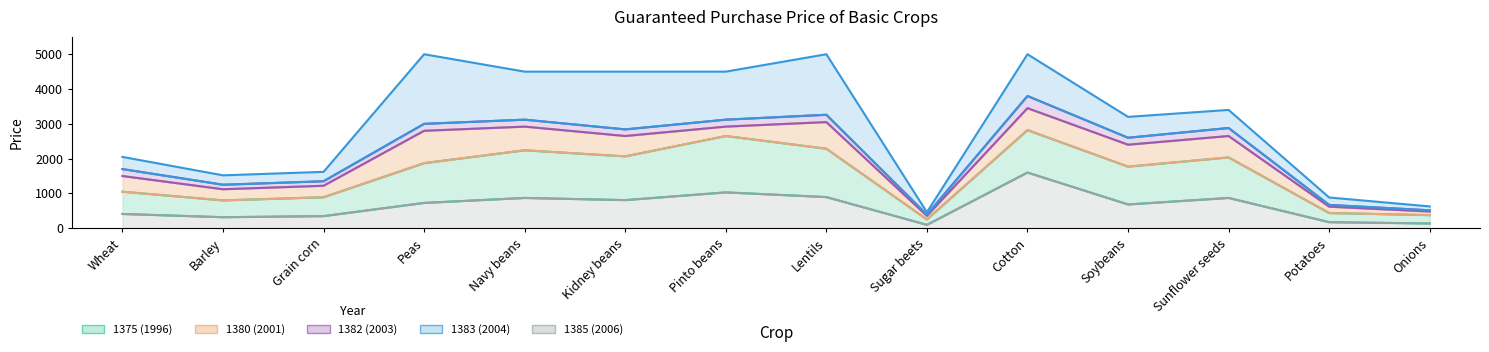

At how many categories does at least one series exceed 3639?

6